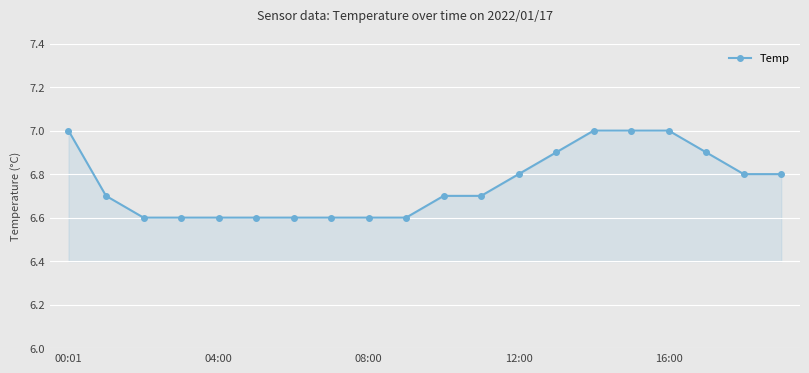

What is the difference between the maximum and minimum values?

0.4